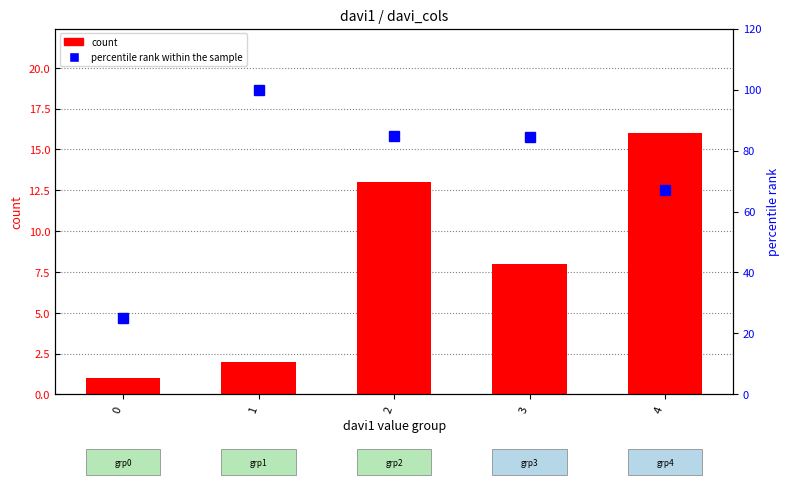

What is the difference between the maximum and second lowest values in the count series?

14.0